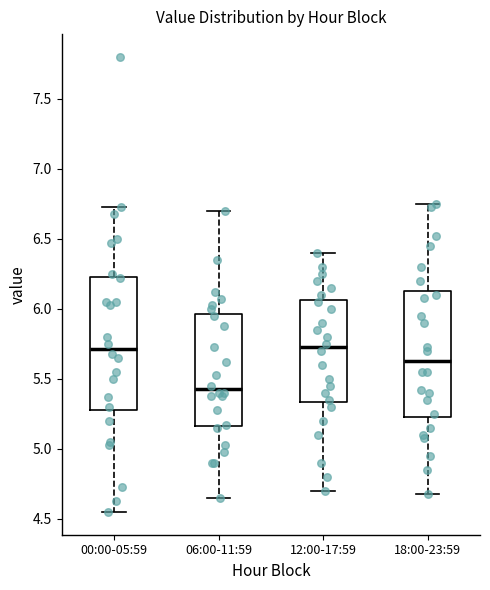

Which box is the tallest, from its lower edge to its upper edge?

00:00-05:59